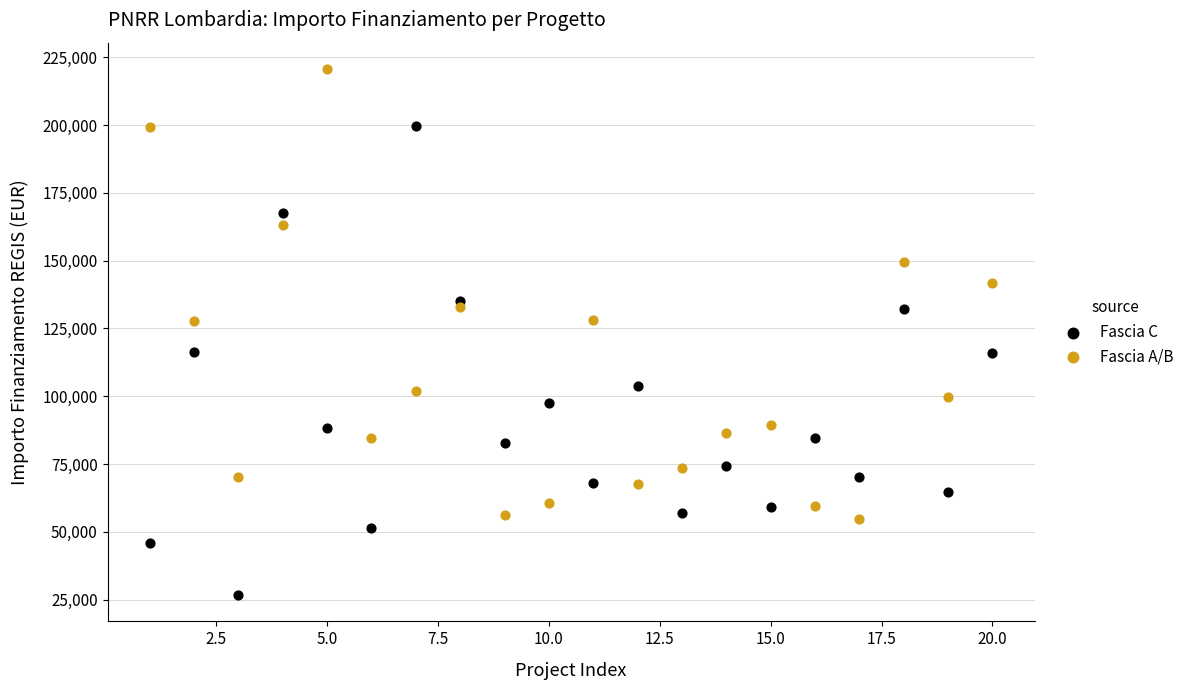

Which series contains the highest Y value?

Fascia A/B